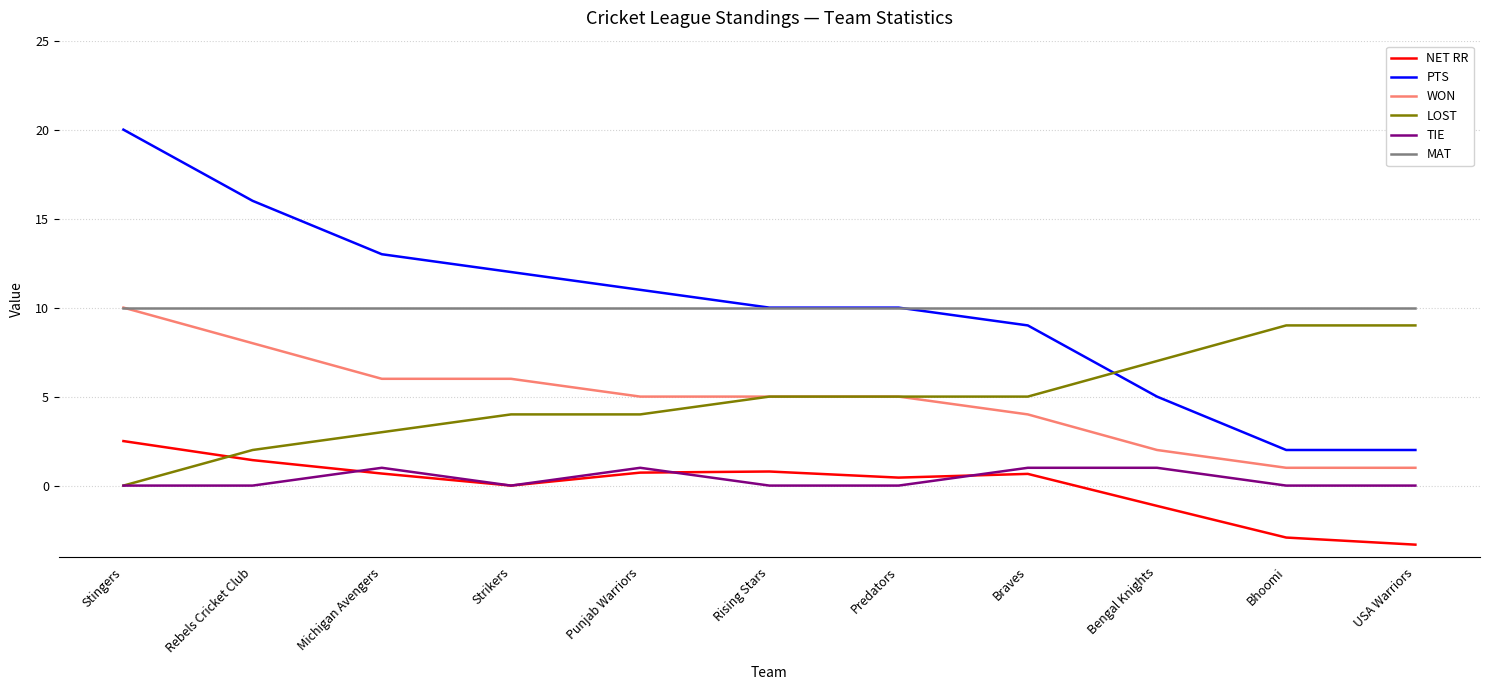

What is the highest value of the PTS series?

20.0